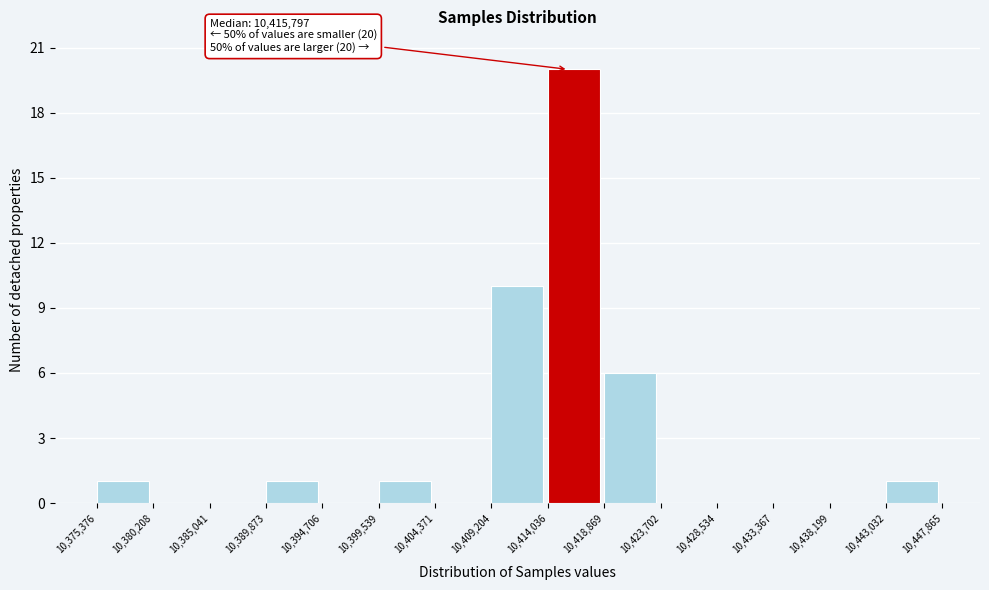

Over which range of the x-axis is the bar tallest?

10,414,036 to 10,418,869